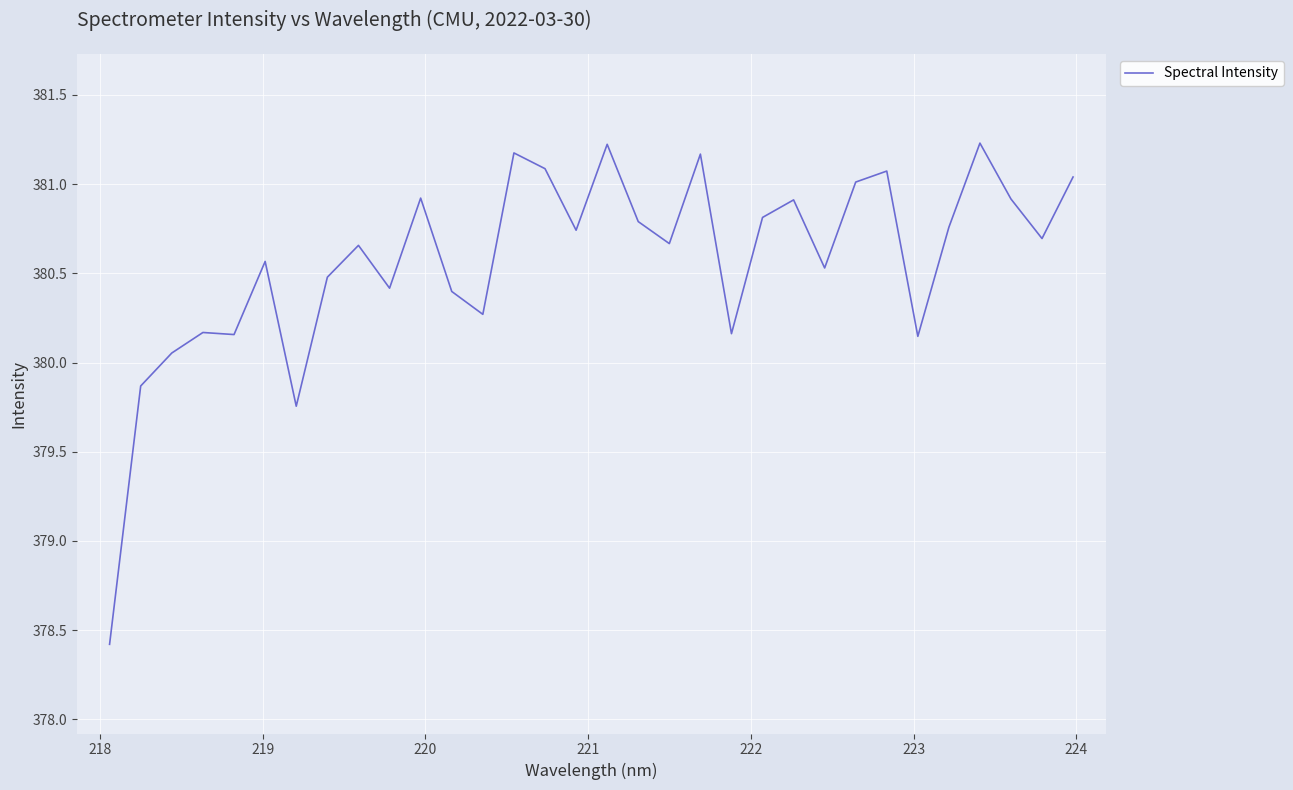

What is the difference between the maximum and minimum values?

2.8